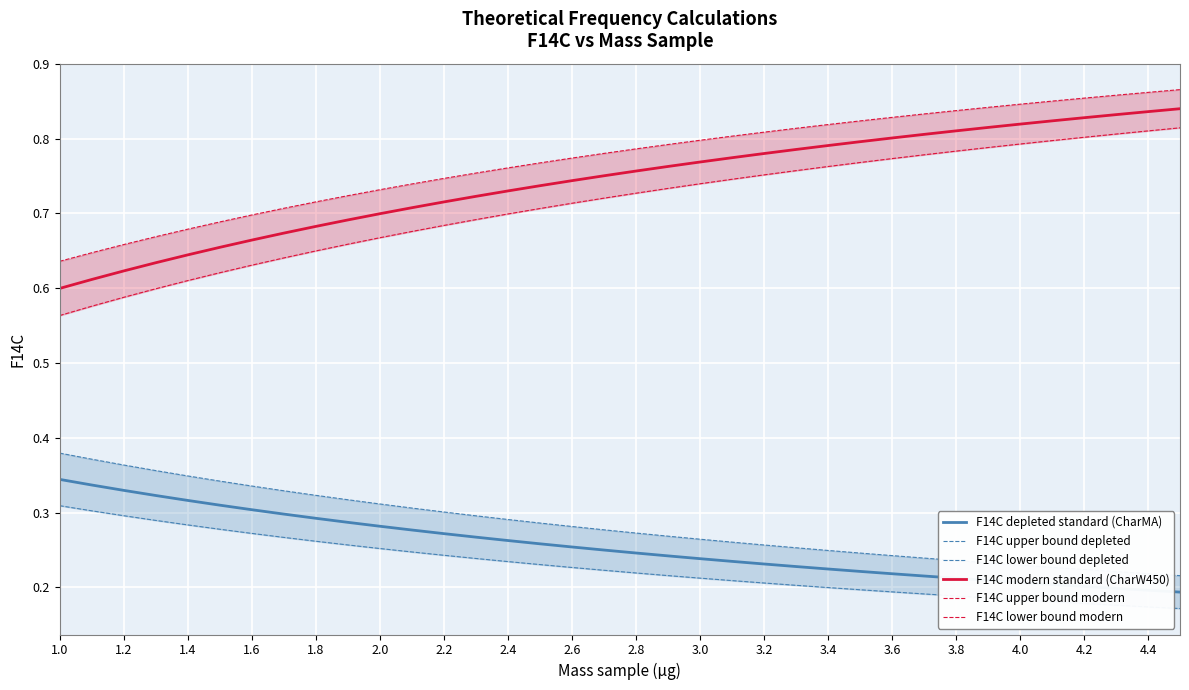

True or false: F14C modern standard (CharW450) and F14C depleted standard (CharMA) intersect in this chart.

False